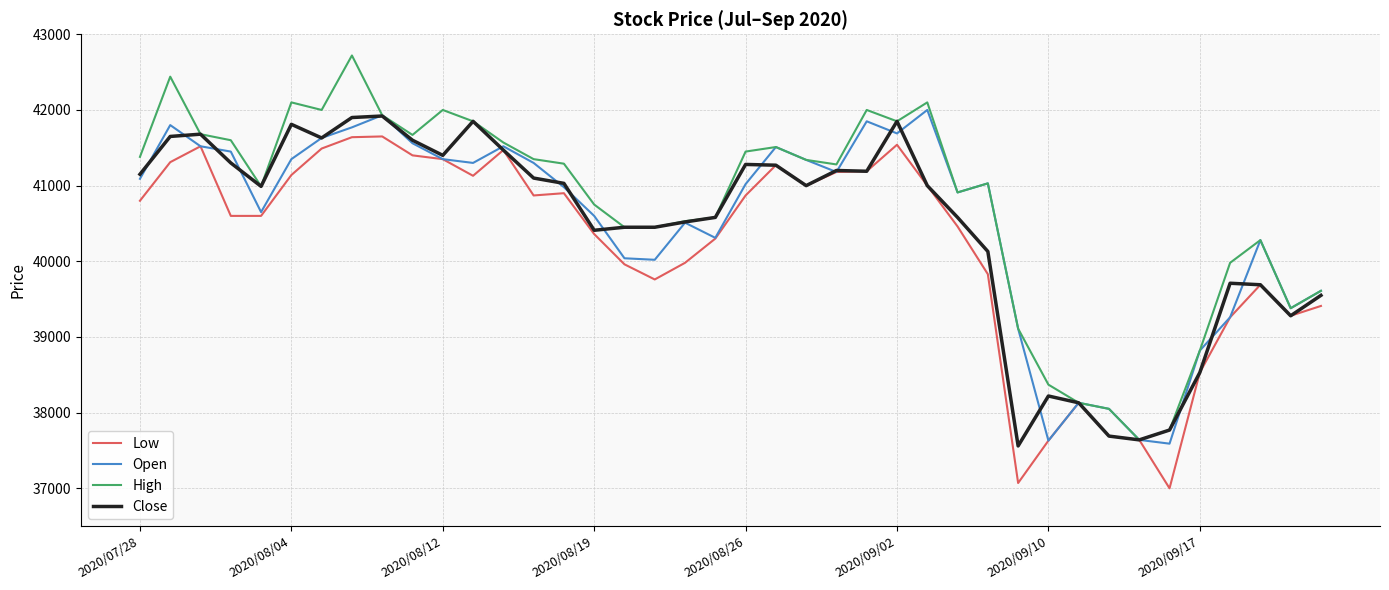

What is the highest value of the Low series?

41650